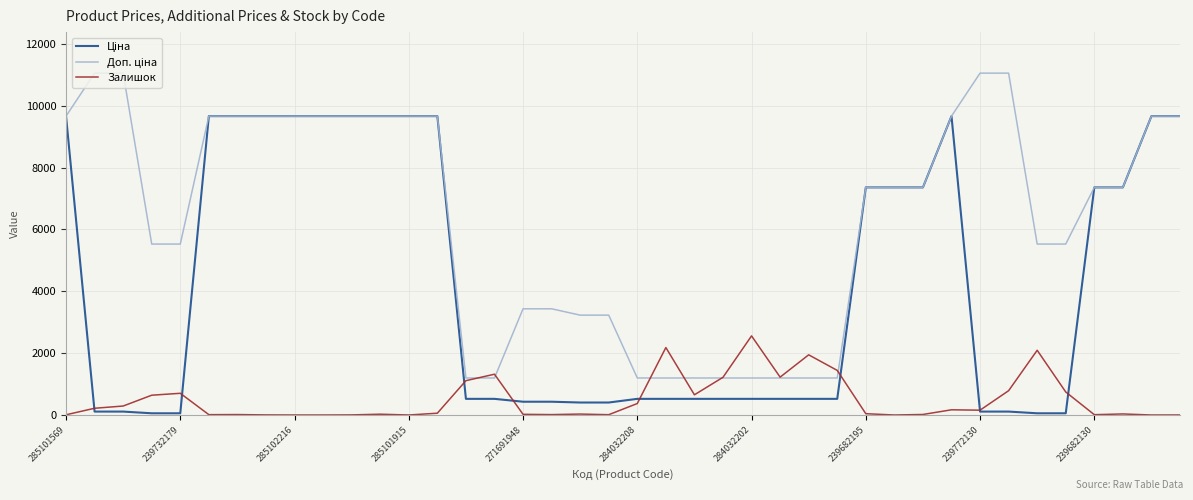

How many lines are shown in the chart?

3